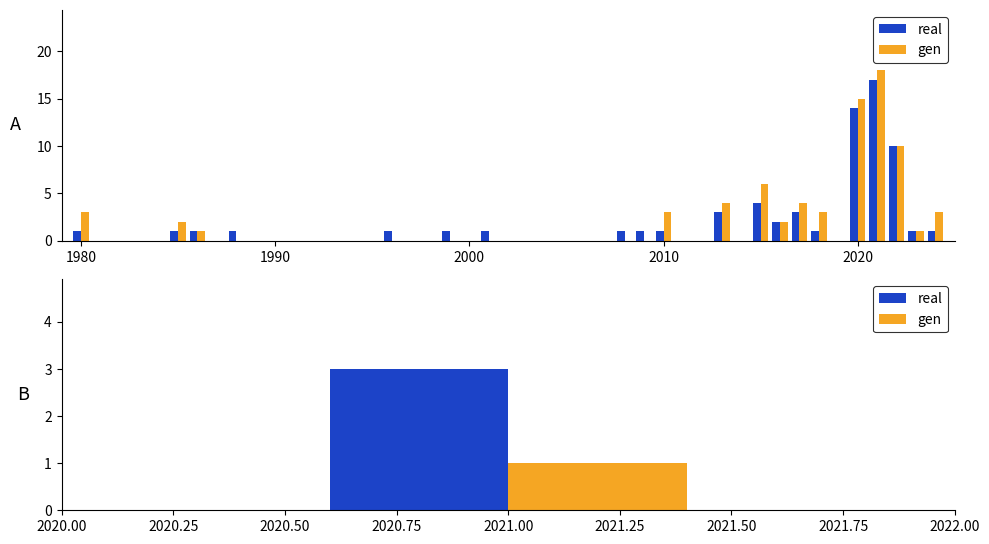

What is the value of the real bar at the 18th from the left?

10